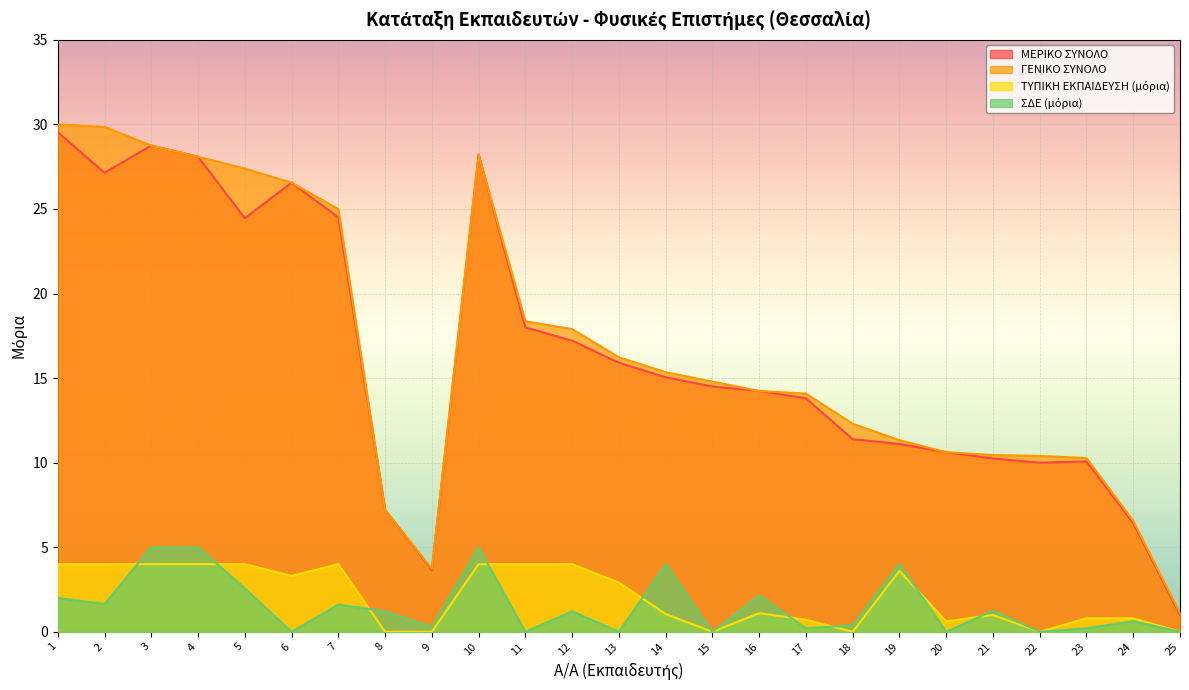

True or false: ΜΕΡΙΚΟ ΣΥΝΟΛΟ has a value of 1.0 at 25.

True